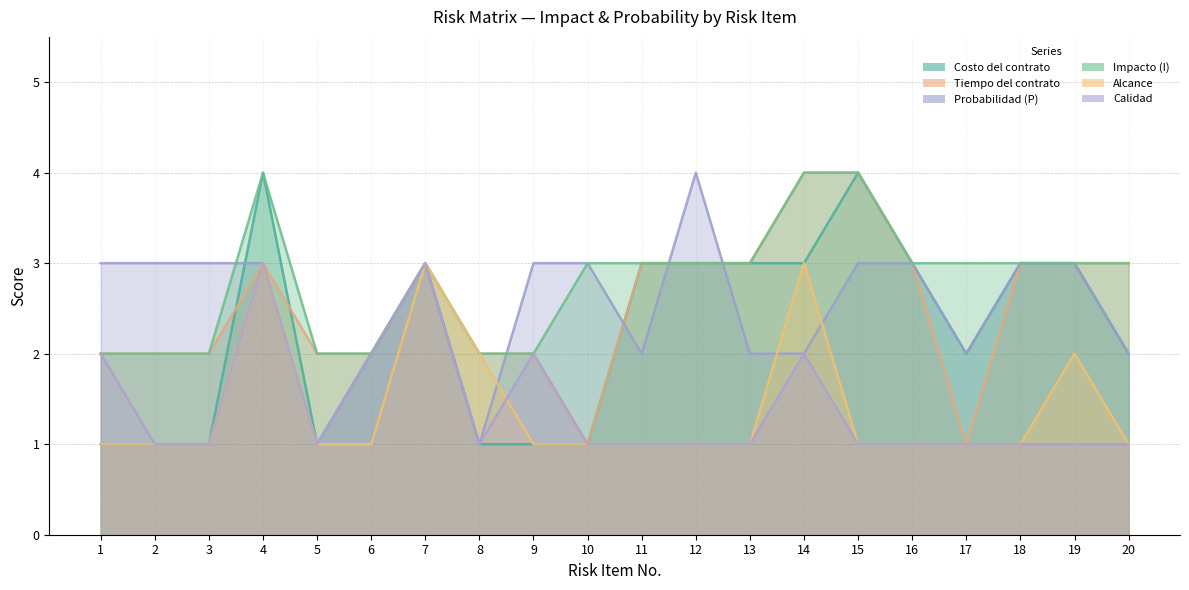

What is the difference between the Tiempo del contrato values at 9 and 14?

2